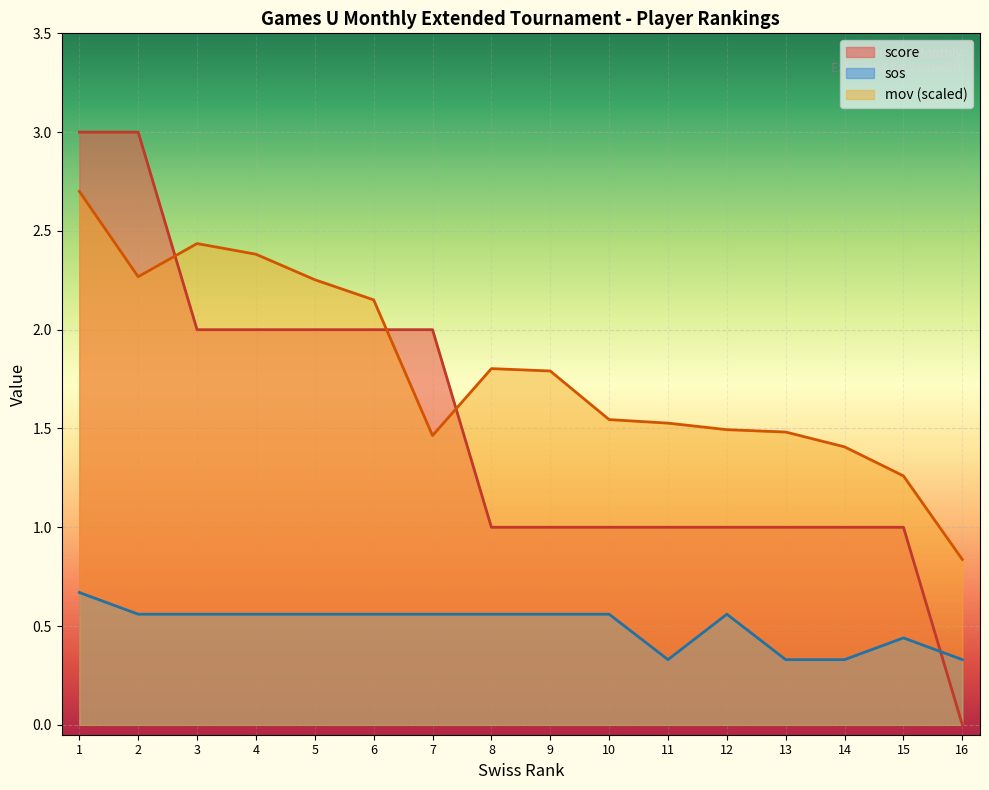

Is it true that score equals 1.5 at 12?

False